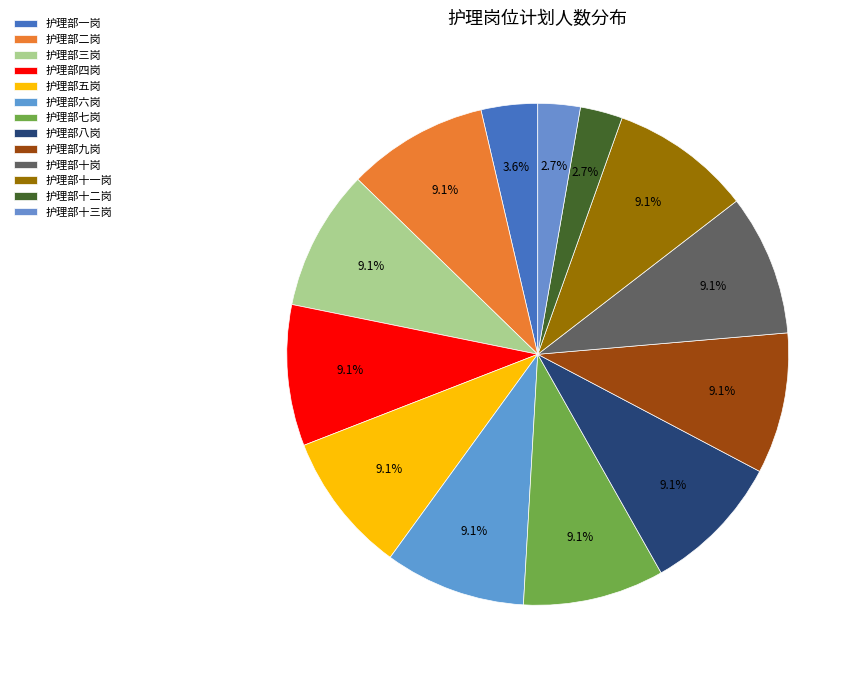

Count the number of slices in the pie.

13